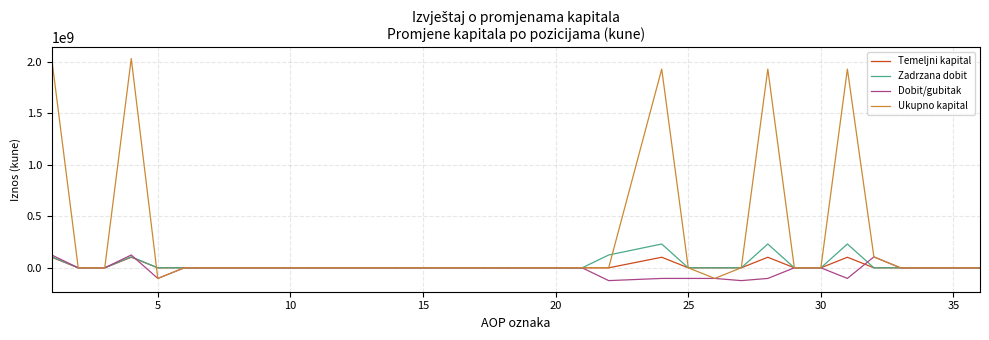

Rank the series by their maximum value, from lowest to highest.

Temeljni kapital, Dobit/gubitak, Zadrzana dobit, Ukupno kapital